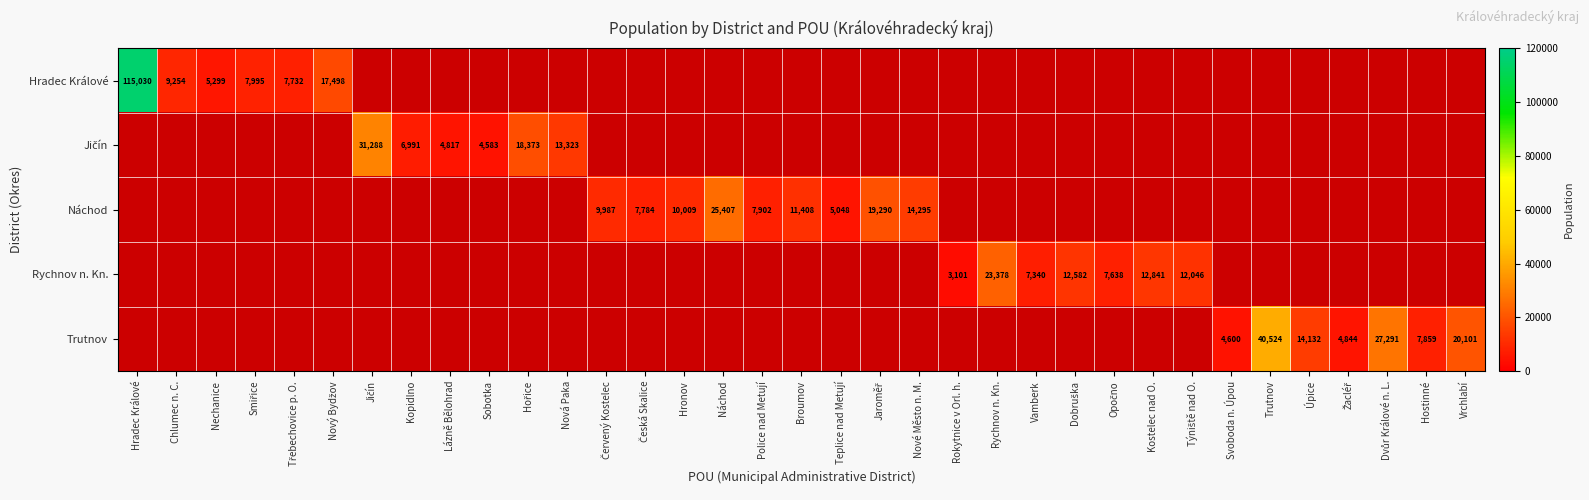

Which label corresponds to the smallest value in the chart?

Rokytnice v Orl. h.